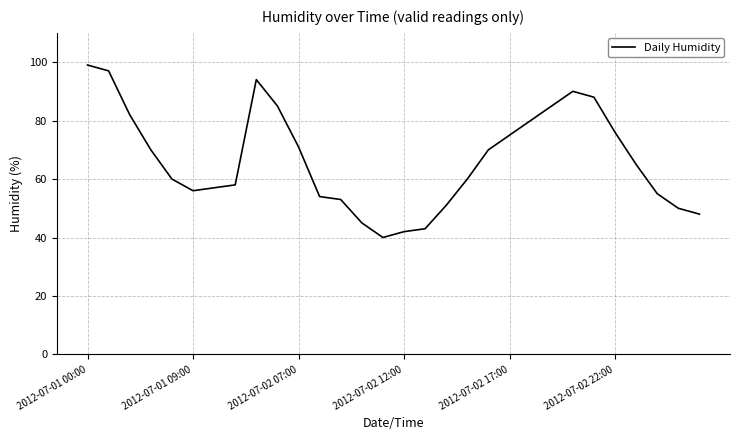

What is the maximum value shown in the chart?

99